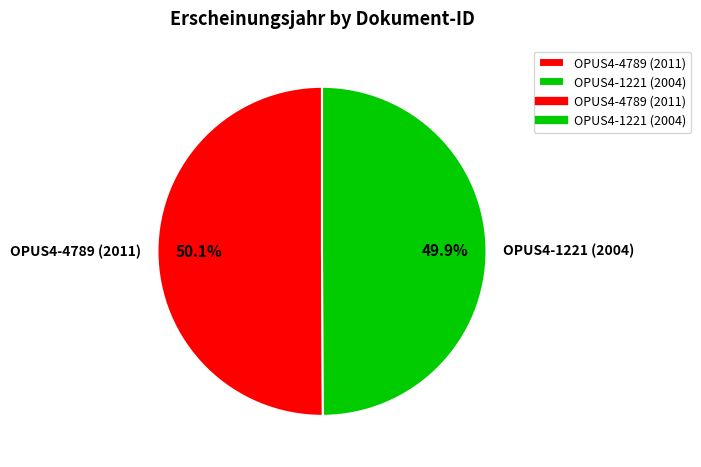

Is there any slice that represents more than half of the pie?

Yes